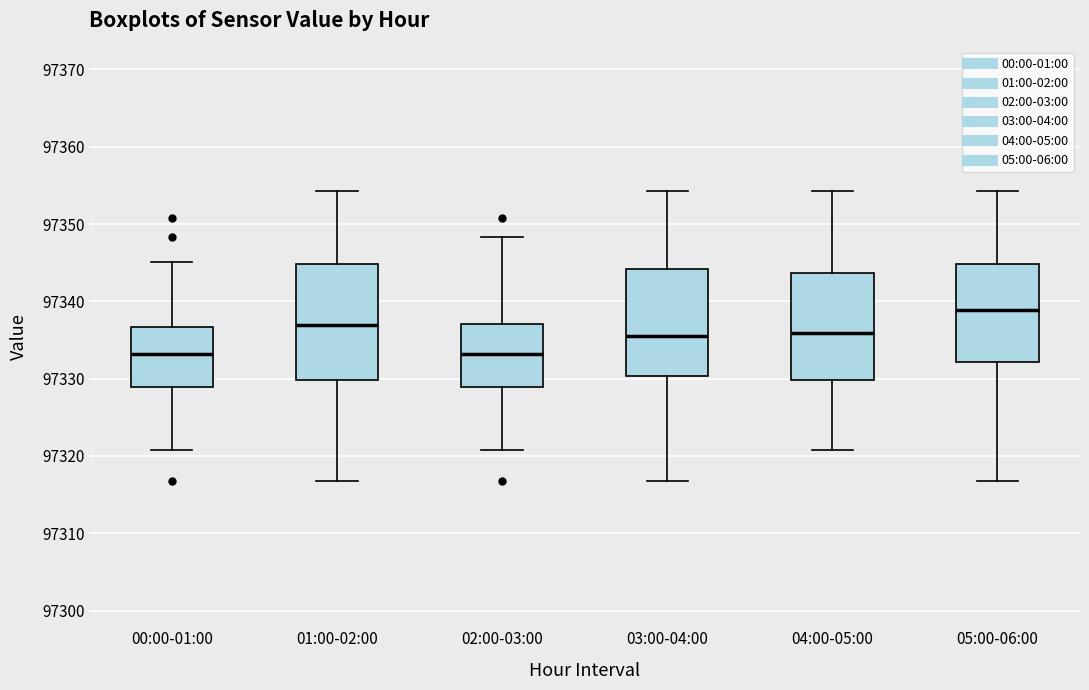

Reading left to right, read every box against the y-axis: the position of its median line, the range the box covers, and the ends of its whiskers. The values are not printed on the chart, so give them approximately, as read against the axis.

00:00-01:00: median 97333, box 97329 to 97337, whiskers 97321 to 97345
01:00-02:00: median 97337, box 97330 to 97345, whiskers 97317 to 97354
02:00-03:00: median 97333, box 97329 to 97337, whiskers 97321 to 97348
03:00-04:00: median 97336, box 97330 to 97344, whiskers 97317 to 97354
04:00-05:00: median 97336, box 97330 to 97344, whiskers 97321 to 97354
05:00-06:00: median 97339, box 97332 to 97345, whiskers 97317 to 97354